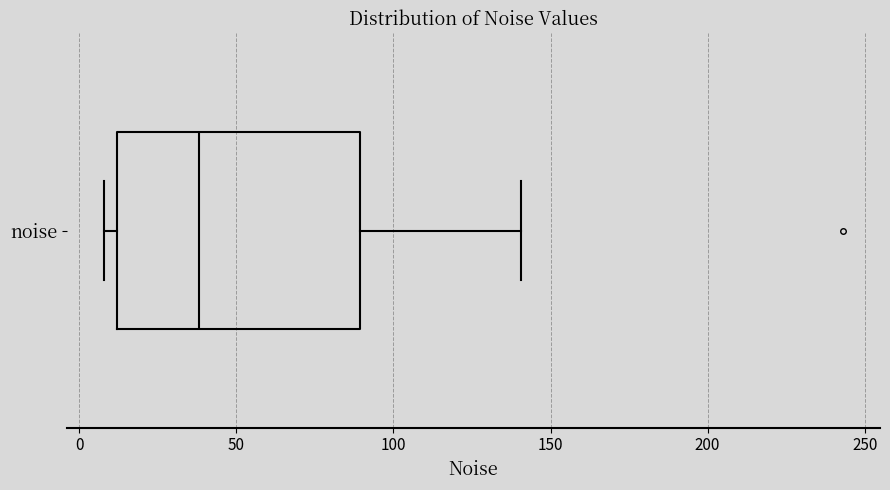

Where is the right edge of the box for noise on the x-axis? The values are not printed on the chart, so give them approximately, as read against the axis.

90